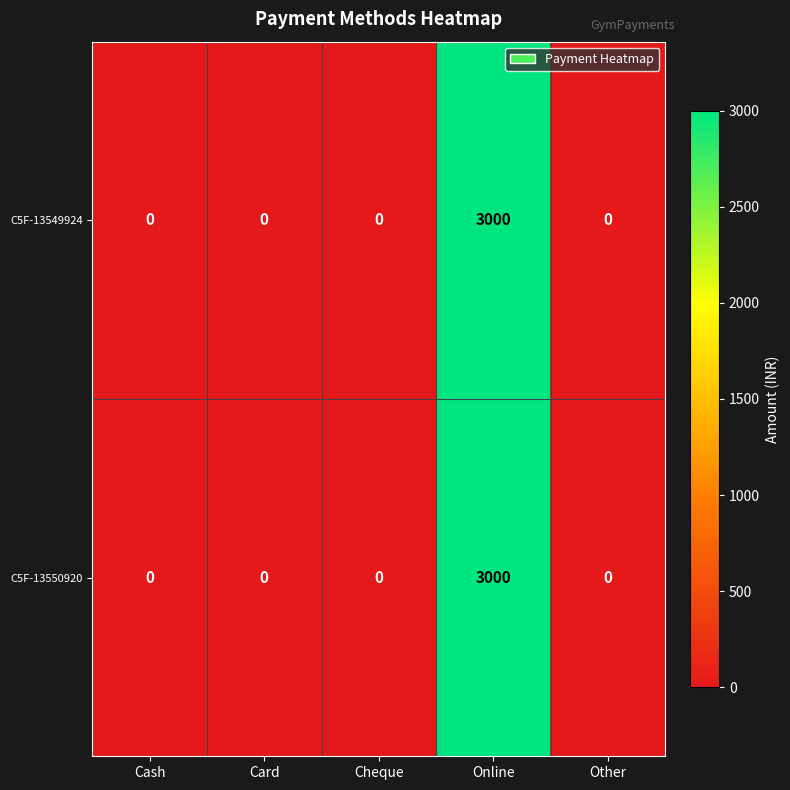

What is the average value of the C5F-13550920 series?

600